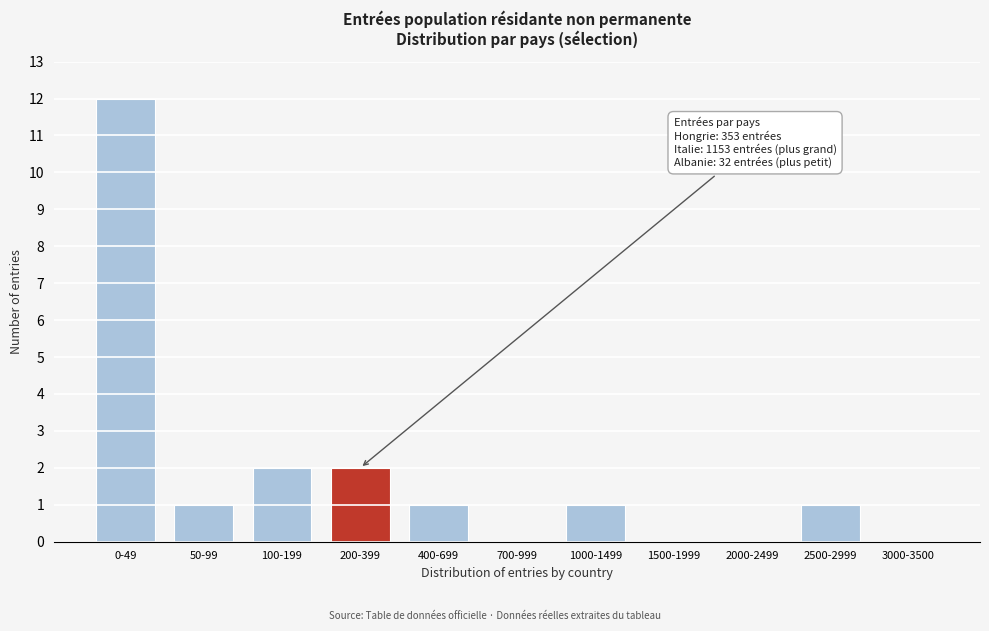

Reading right to left, list all the values displayed in this chart.

3000-3500=0	2500-2999=1	2000-2499=0	1500-1999=0	1000-1499=1	700-999=0	400-699=1	200-399=2	100-199=2	50-99=1	0-49=12